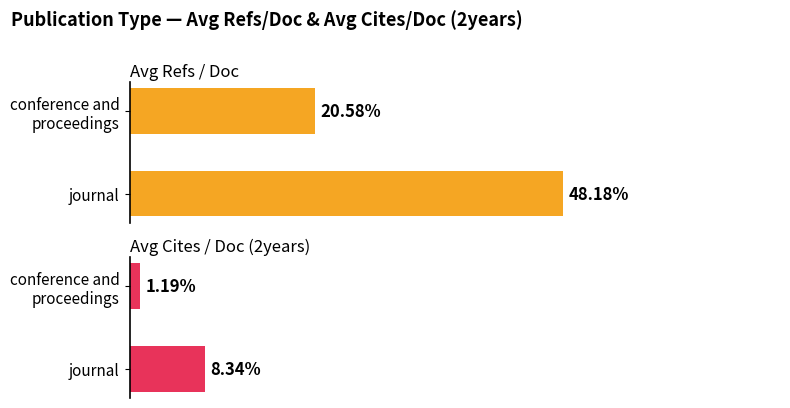

Is the value of Average Cites per Doc (2years) at conference and proceedings greater than the value of Average Refs per Doc at journal?

No